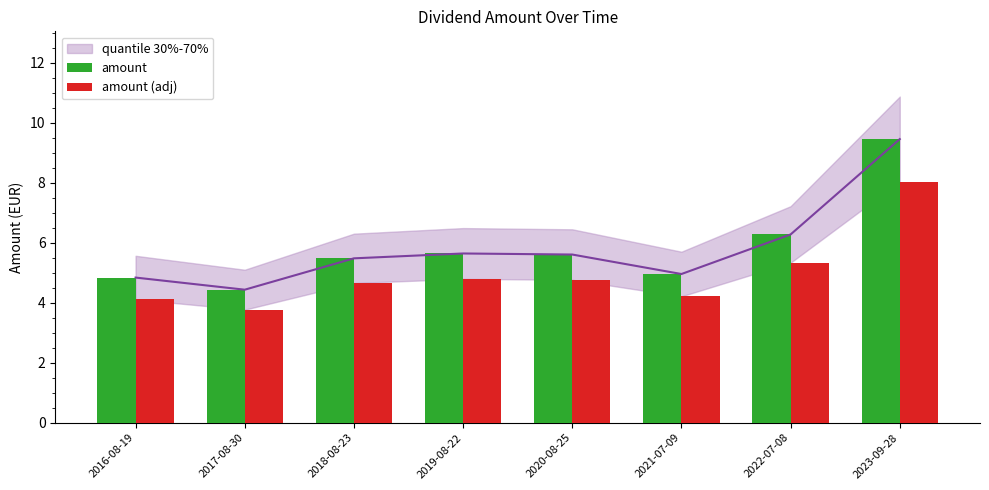

What is the difference between the highest and lowest values at 2022-07-08?

0.9